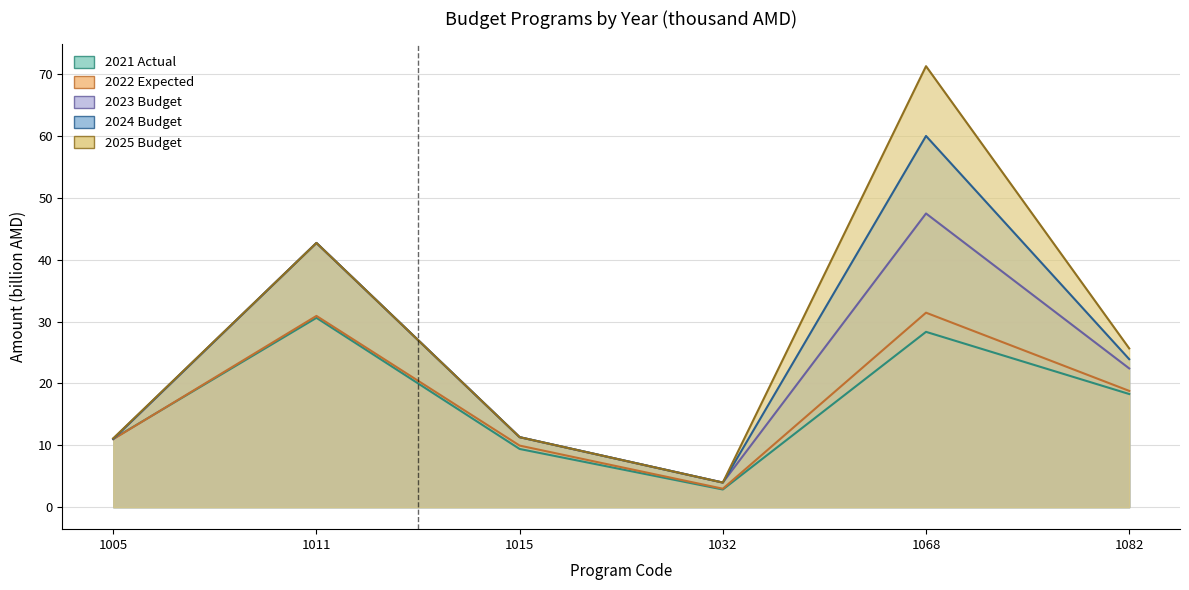

What is the spread (max minus min) of values at 1011?

12.1